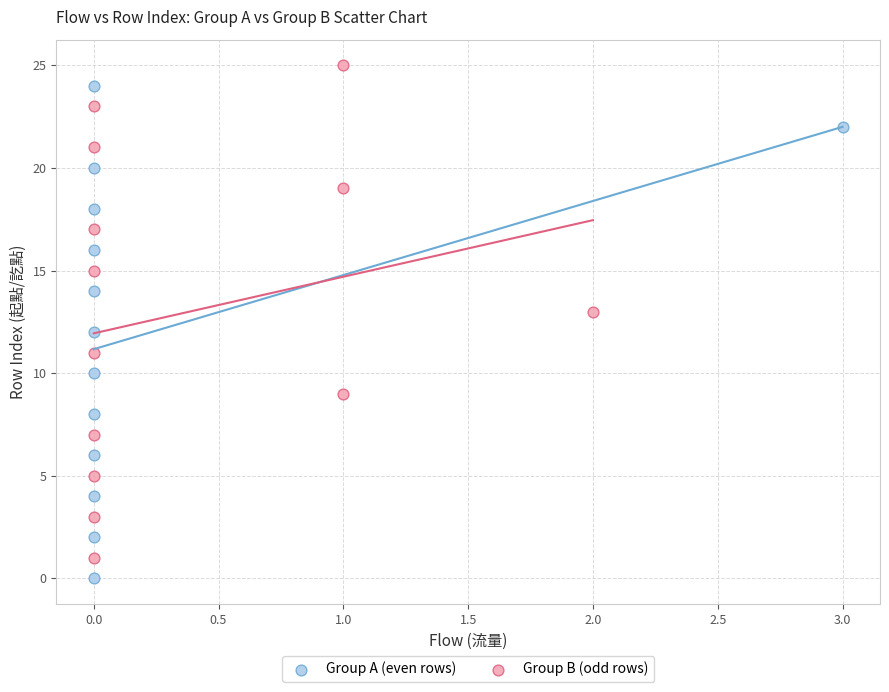

What are all the series names shown in the legend?

Group A (even rows), Group B (odd rows)